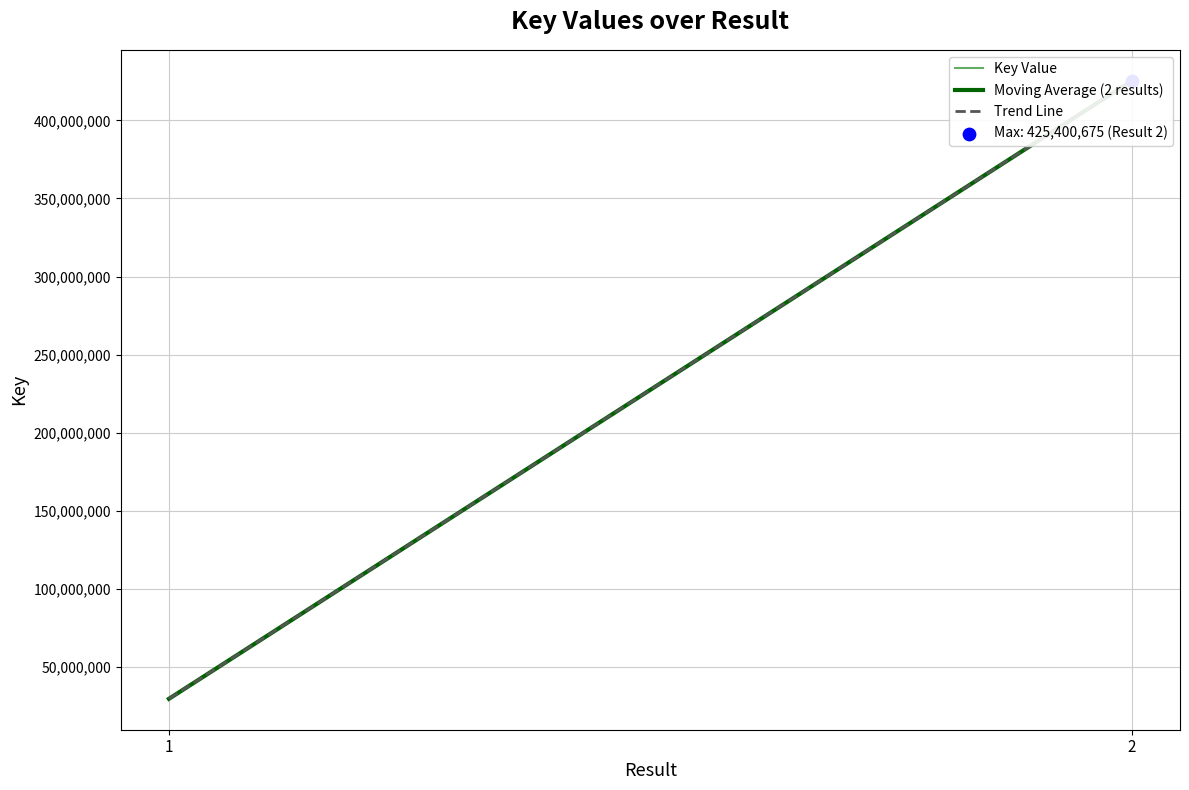

Approximately how many times larger is the value at 1 compared to 2?

0.1